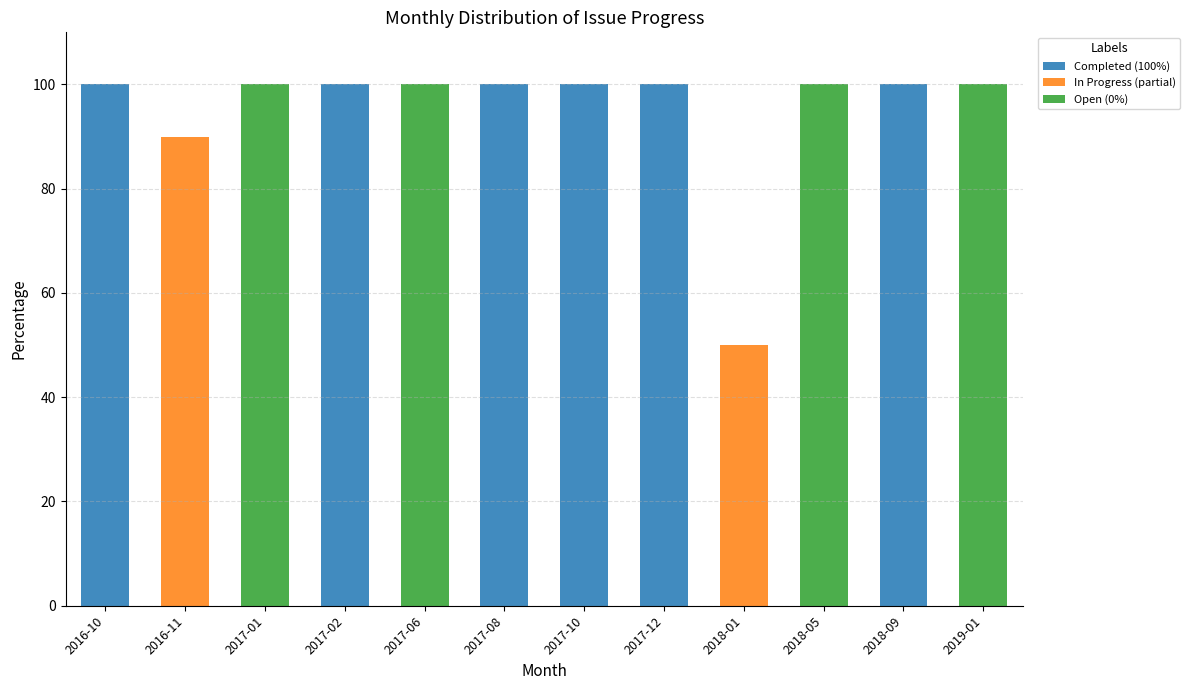

The Completed (100%) series shows 65 at 2017-10. True or false?

False